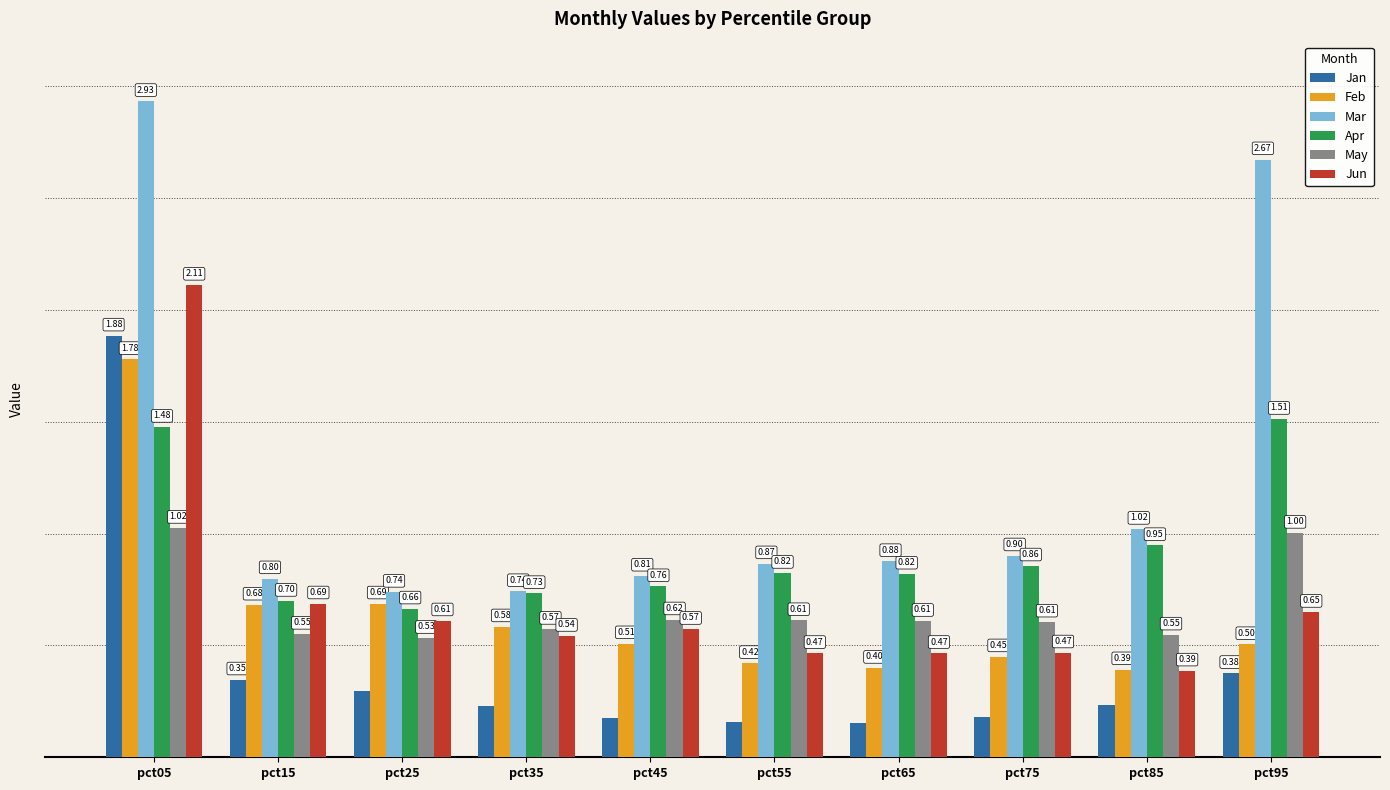

List the series in order of their peak value, highest first.

Mar, Jun, Jan, Feb, Apr, May